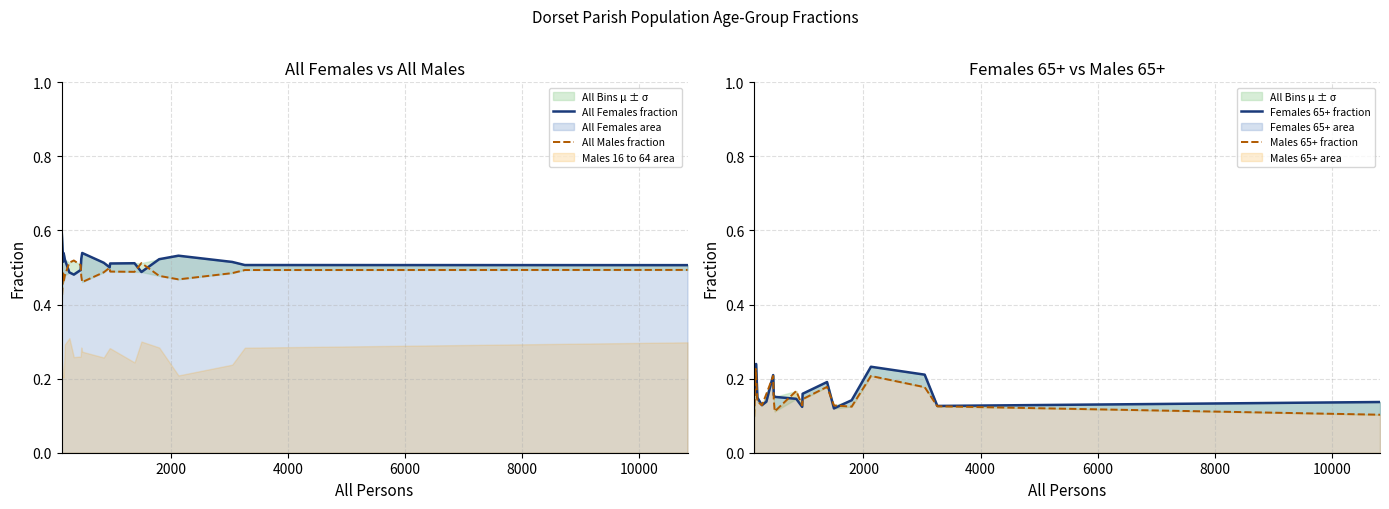

True or false: All Females fraction has more than 2 interior local peaks.

True